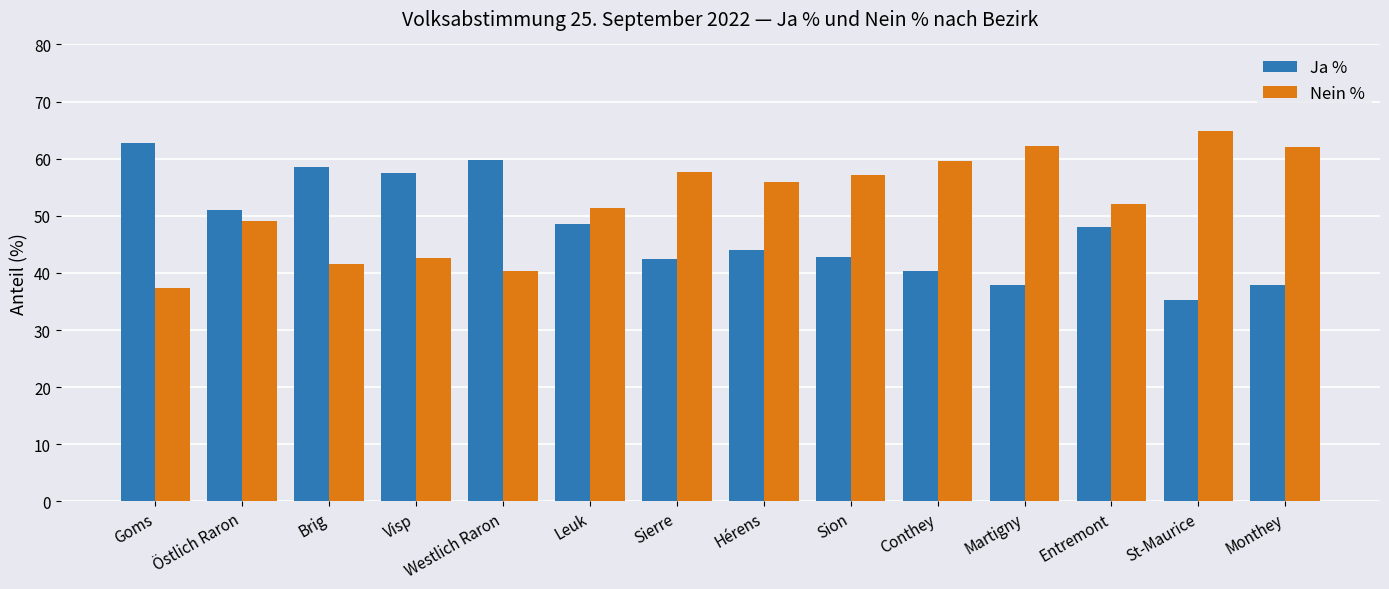

What position from the left is Entremont?

12